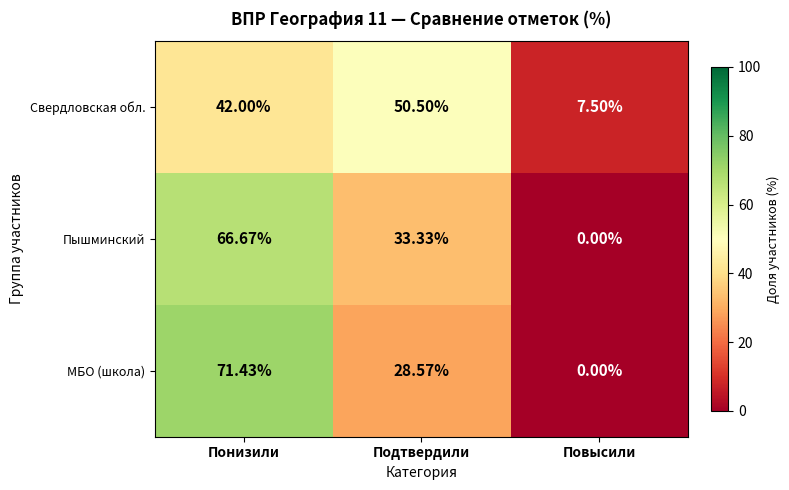

At which label does МБО (школа) first exceed 28?

Понизили